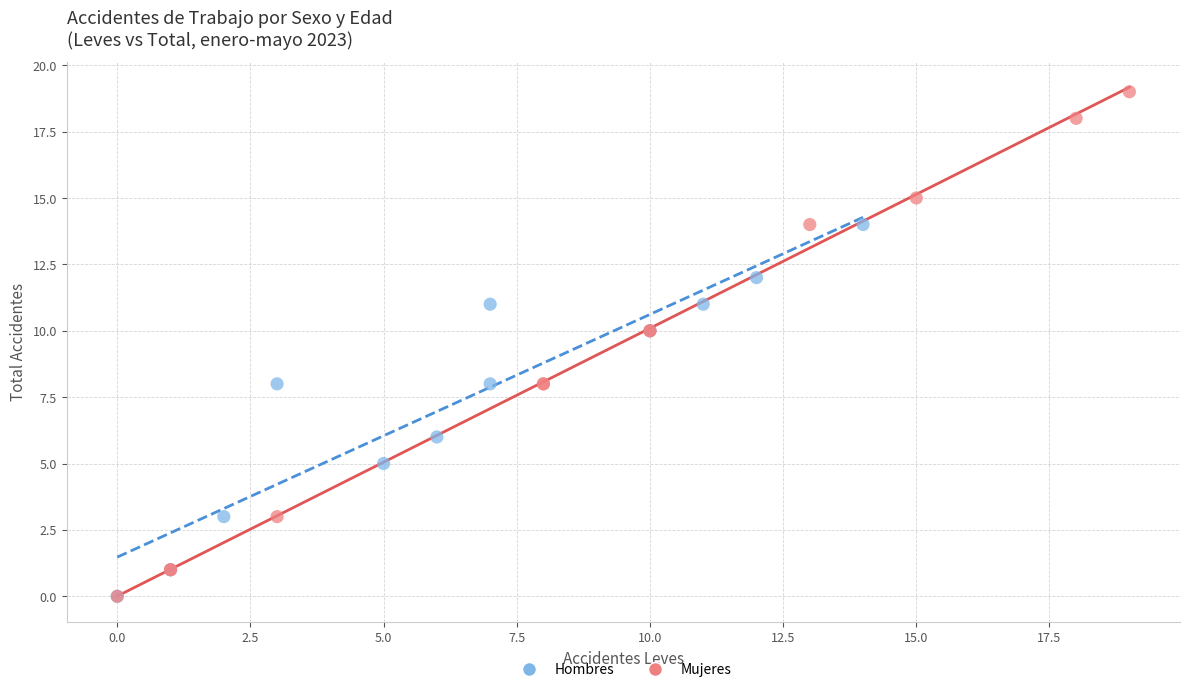

Which series contains the highest Y value?

Mujeres